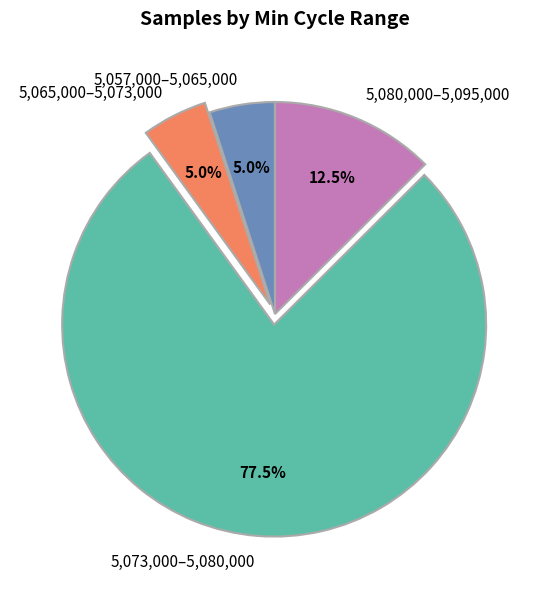

Between 5,073,000–5,080,000 and 5,080,000–5,095,000, which is larger?

5,073,000–5,080,000